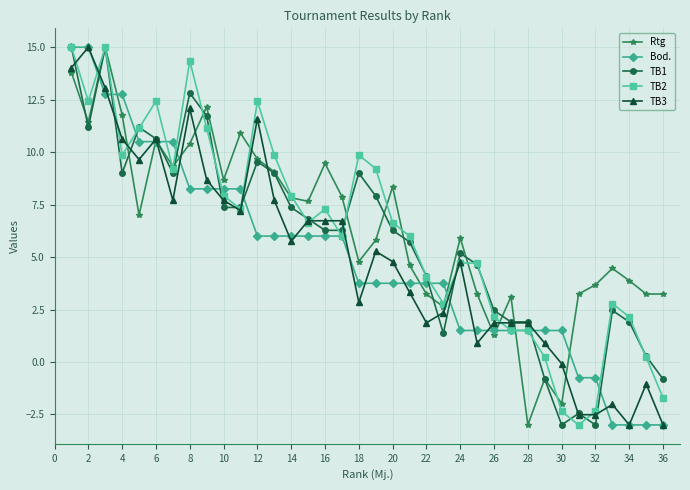

What is the minimum value for Rtg?

-3.0